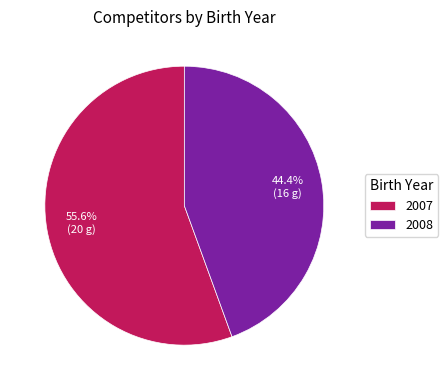

Does any single category account for the majority?

Yes